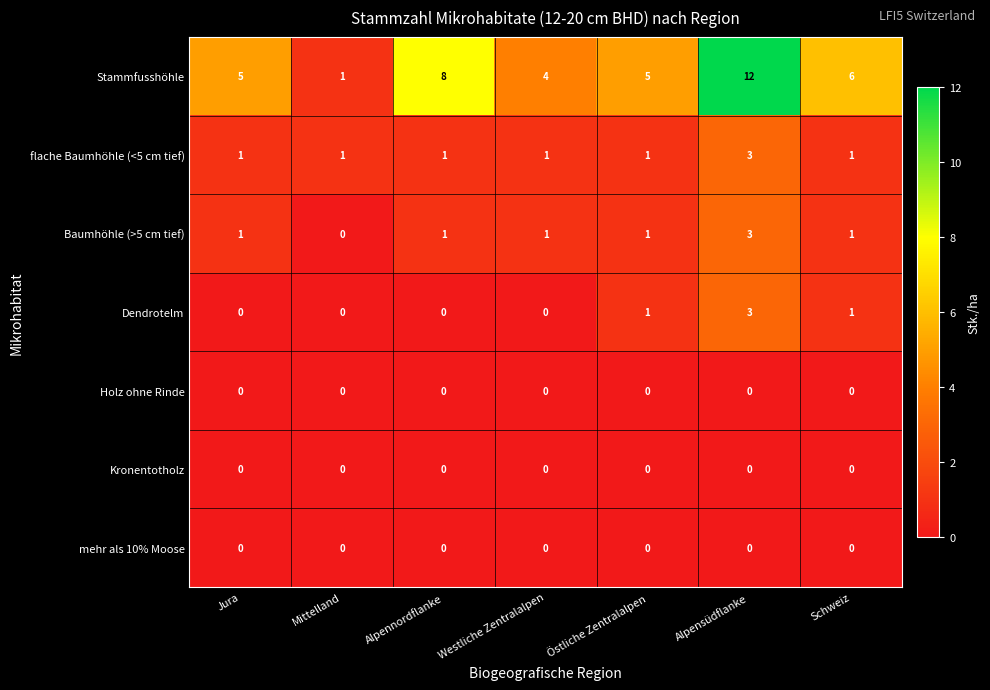

True or false: Stammfusshöhle has a value of 4 at Alpensüdflanke.

False